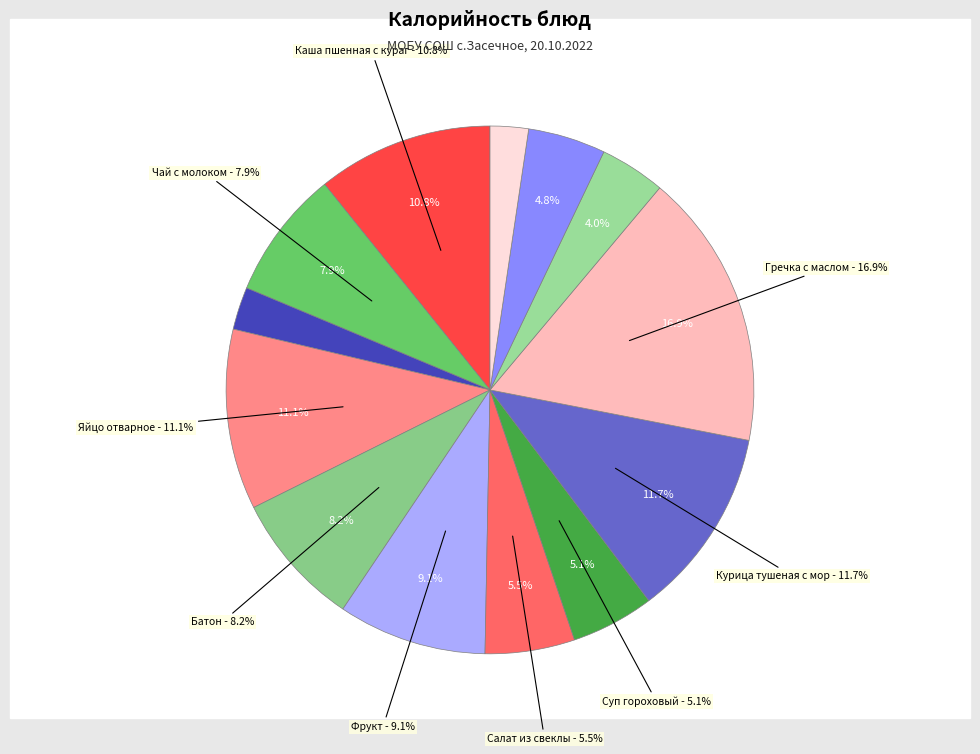

The Хлеб пшеничный slice represents 13% of the pie. True or false?

False